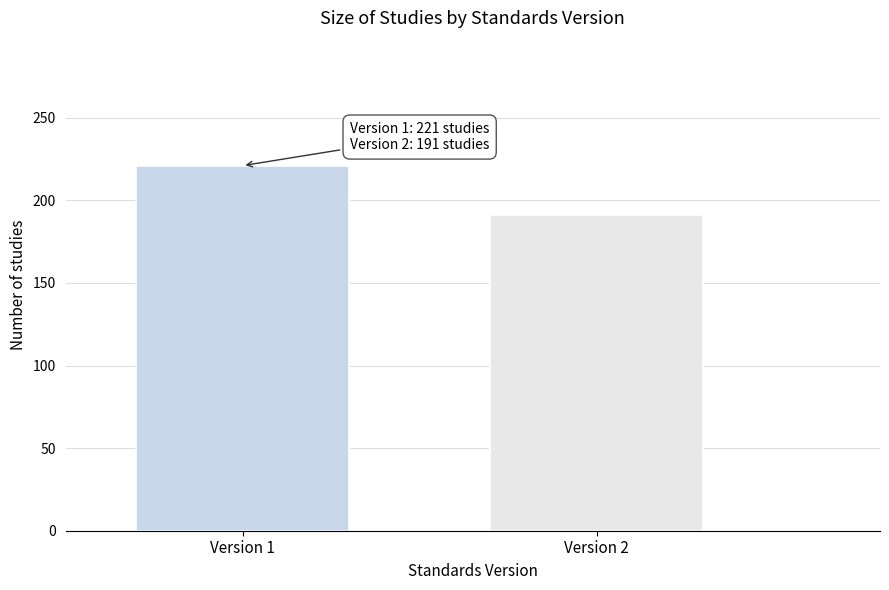

Reading right to left, what are all the values shown in this chart?

Version 2=191	Version 1=221